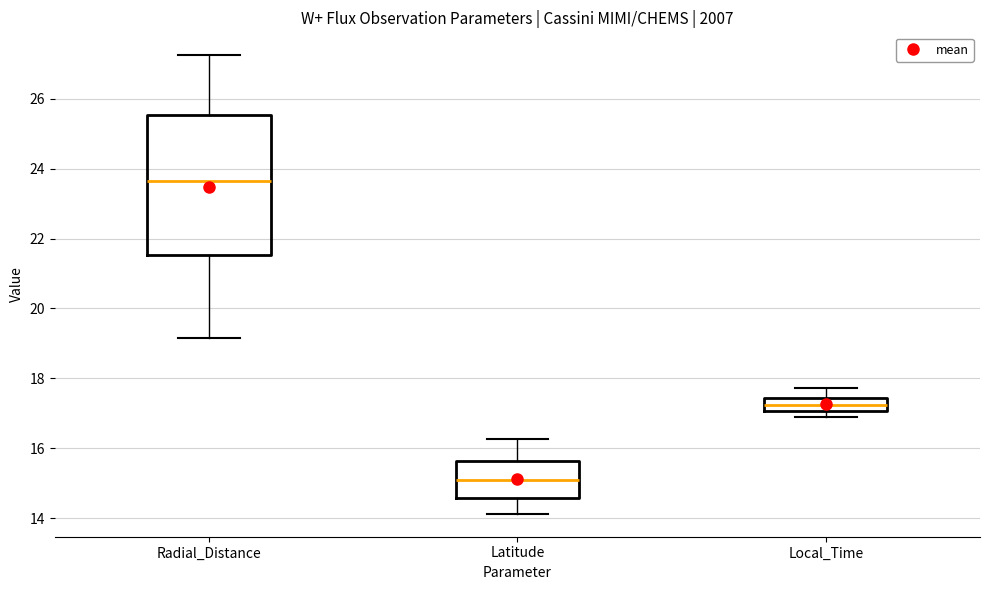

Reading left to right, read every box against the y-axis: the position of its median line, the range the box covers, and the ends of its whiskers. The values are not printed on the chart, so give them approximately, as read against the axis.

Radial_Distance: median 23.6, box 21.6 to 25.6, whiskers 19.2 to 27.2
Latitude: median 15.0, box 14.6 to 15.6, whiskers 14.2 to 16.2
Local_Time: median 17.2, box 17.0 to 17.4, whiskers 16.8 to 17.8